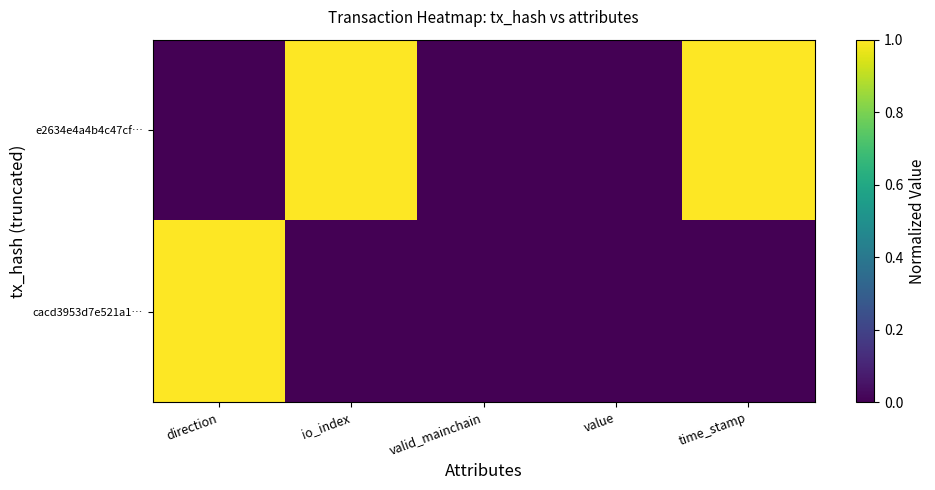

List the series in order of their peak value, highest first.

e2634e4a4b4c47cf…, cacd3953d7e521a1…